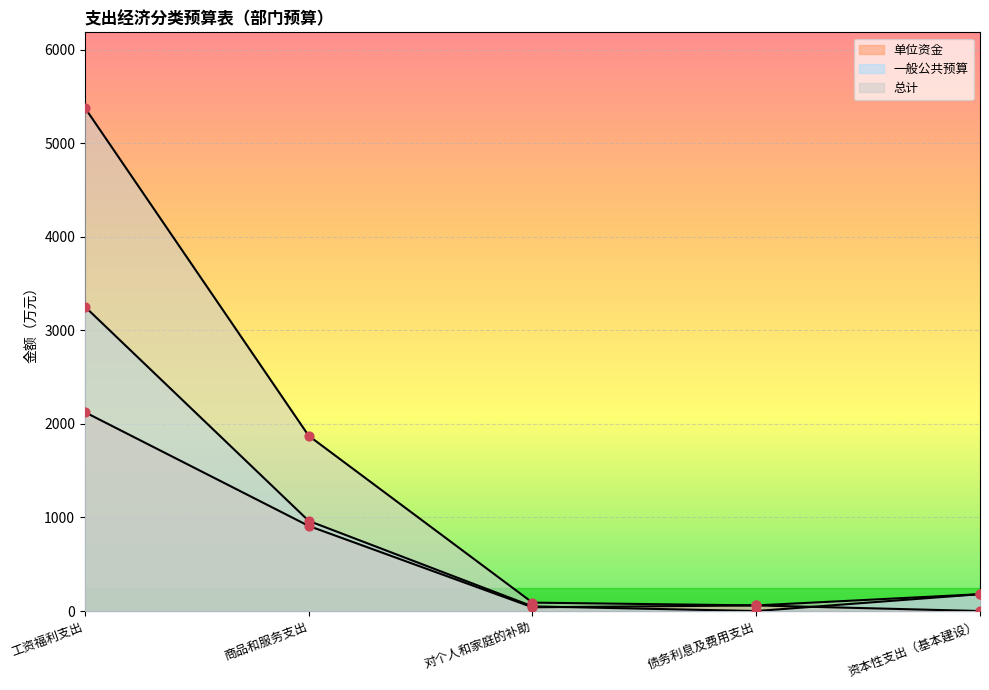

What is the total value across all series at 债务利息及费用支出?

120.0